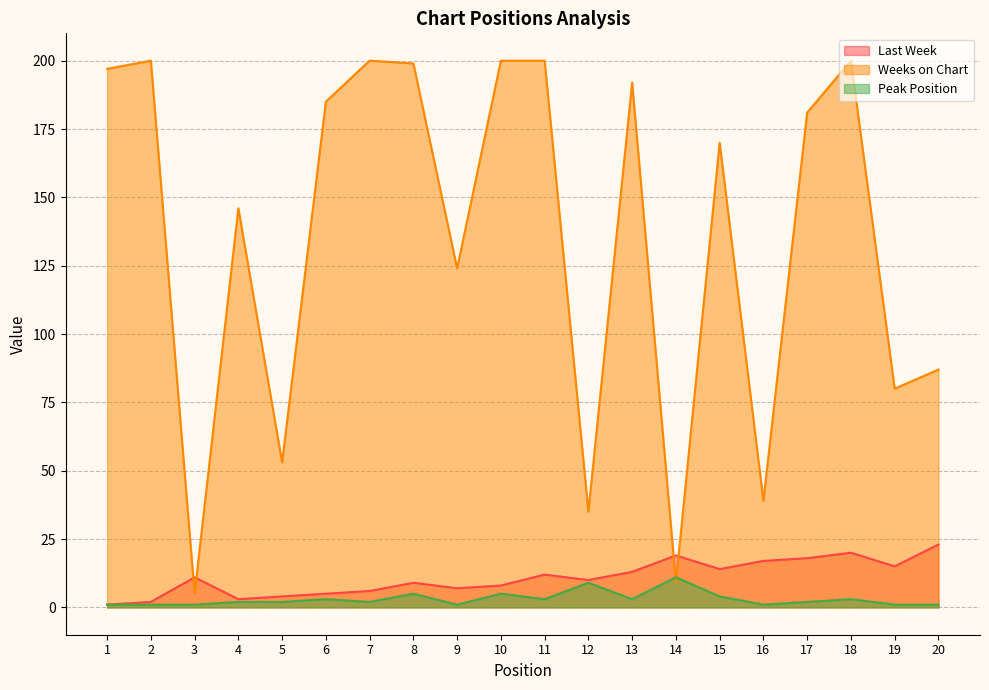

At how many categories does at least one series exceed 134?

12